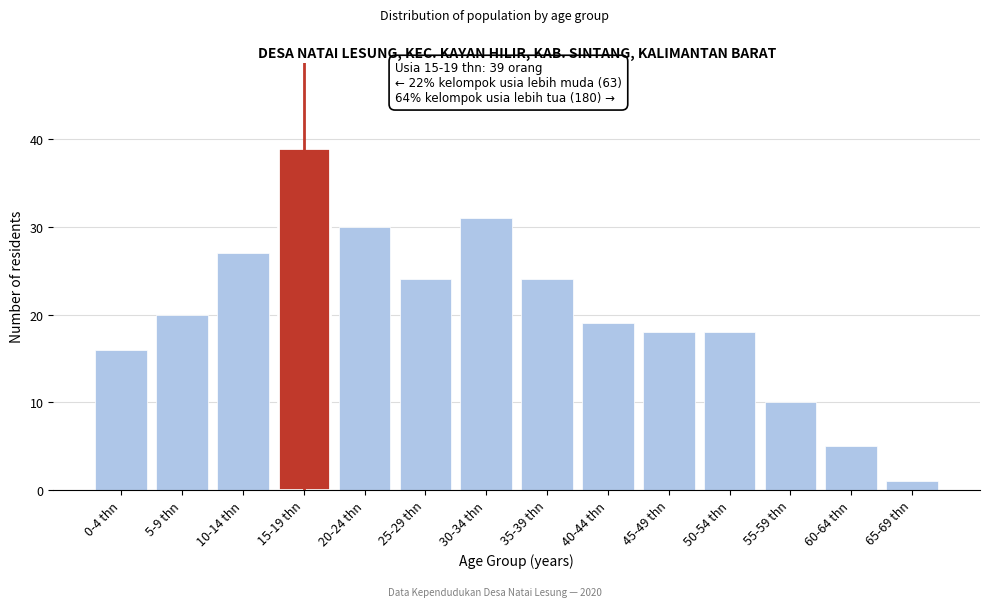

Reading left to right, extract all data points from this chart.

16	20	27	39	30	24	31	24	19	18	18	10	5	1